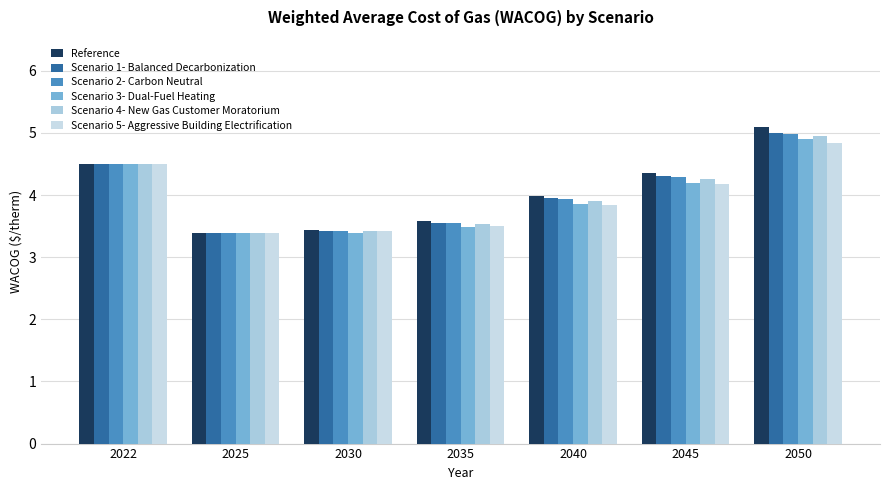

Rank the series at 2022 from highest to lowest value.

Scenario 5- Aggressive Building Electrification, Reference, Scenario 4- New Gas Customer Moratorium, Scenario 3- Dual-Fuel Heating, Scenario 1- Balanced Decarbonization, Scenario 2- Carbon Neutral